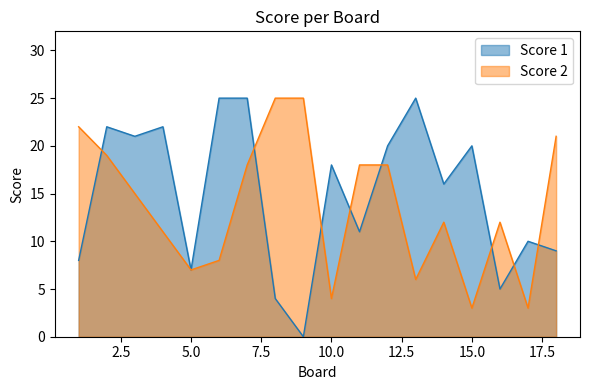

Which series ends up on top after the final intersection of Score 2 and Score 1?

Score 2